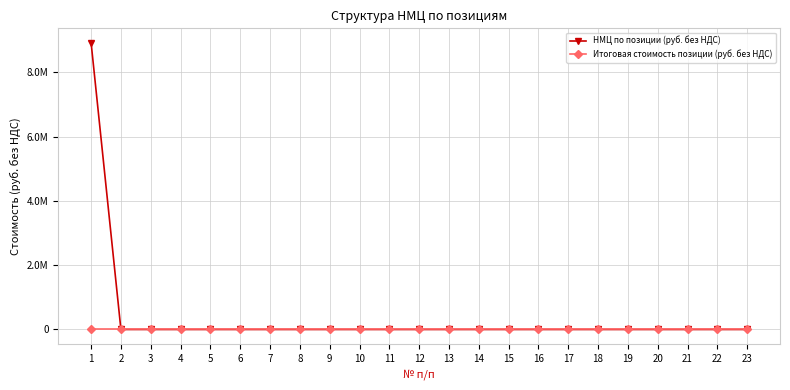

Which series has the largest total across all categories?

НМЦ по позиции (руб. без НДС)